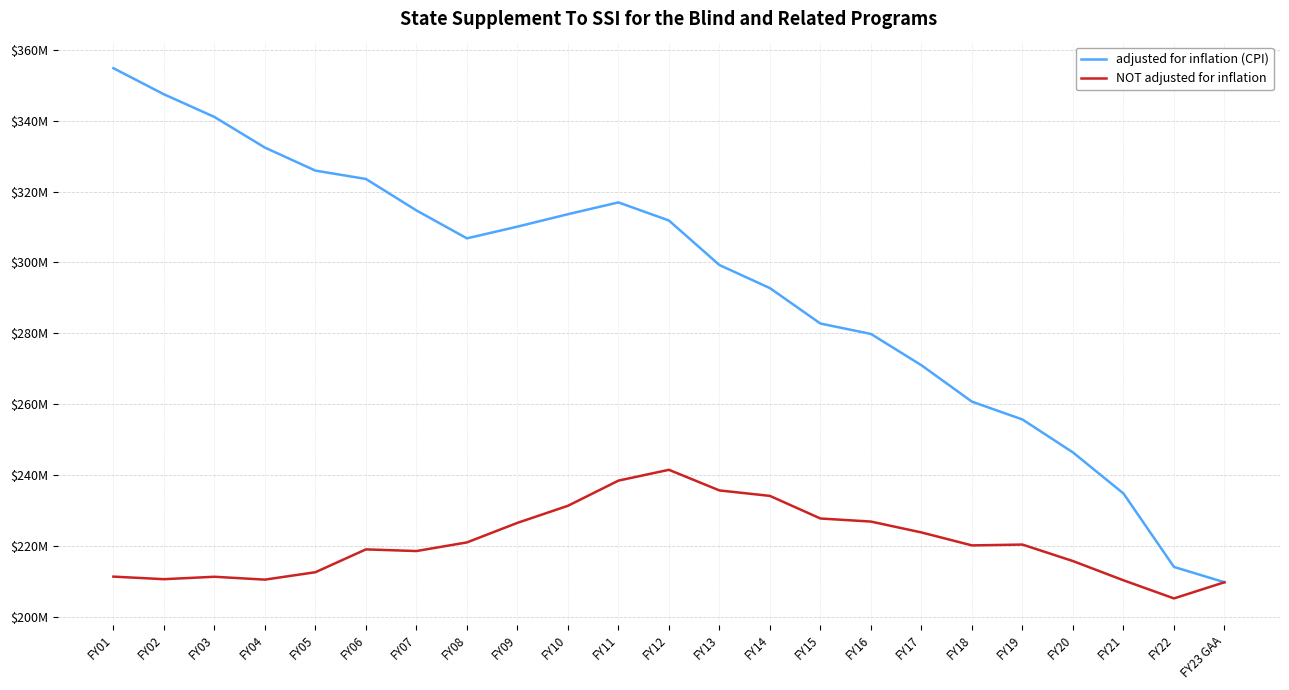

Does the chart display data point markers on the line(s)?

No